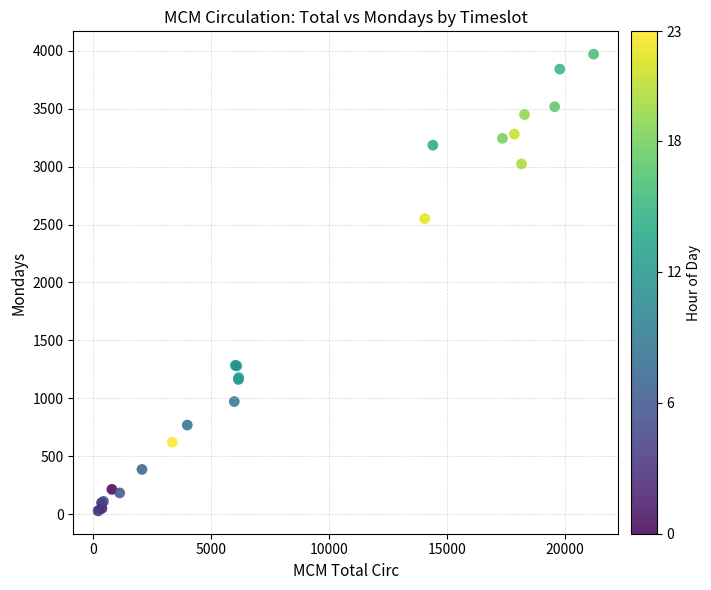

What Y value in the scatter plot is closest to 1999?

2551